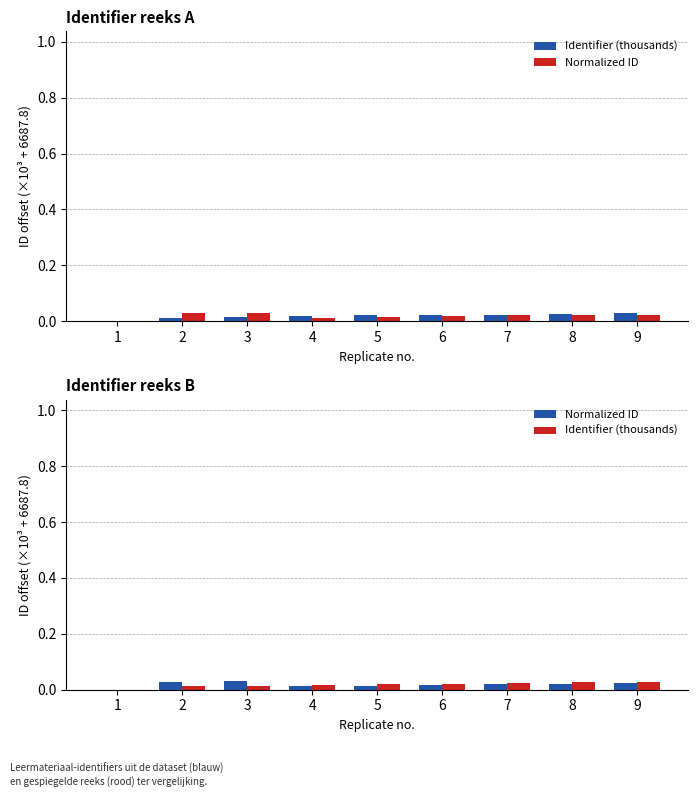

Reading left to right, extract all data points from this chart.

Identifier (thousands): 1=0.0	2=0.0	3=0.0	4=0.0	5=0.0	6=0.0	7=0.0	8=0.0	9=0.0
Normalized ID: 1=0.0	2=0.0	3=0.0	4=0.0	5=0.0	6=0.0	7=0.0	8=0.0	9=0.0